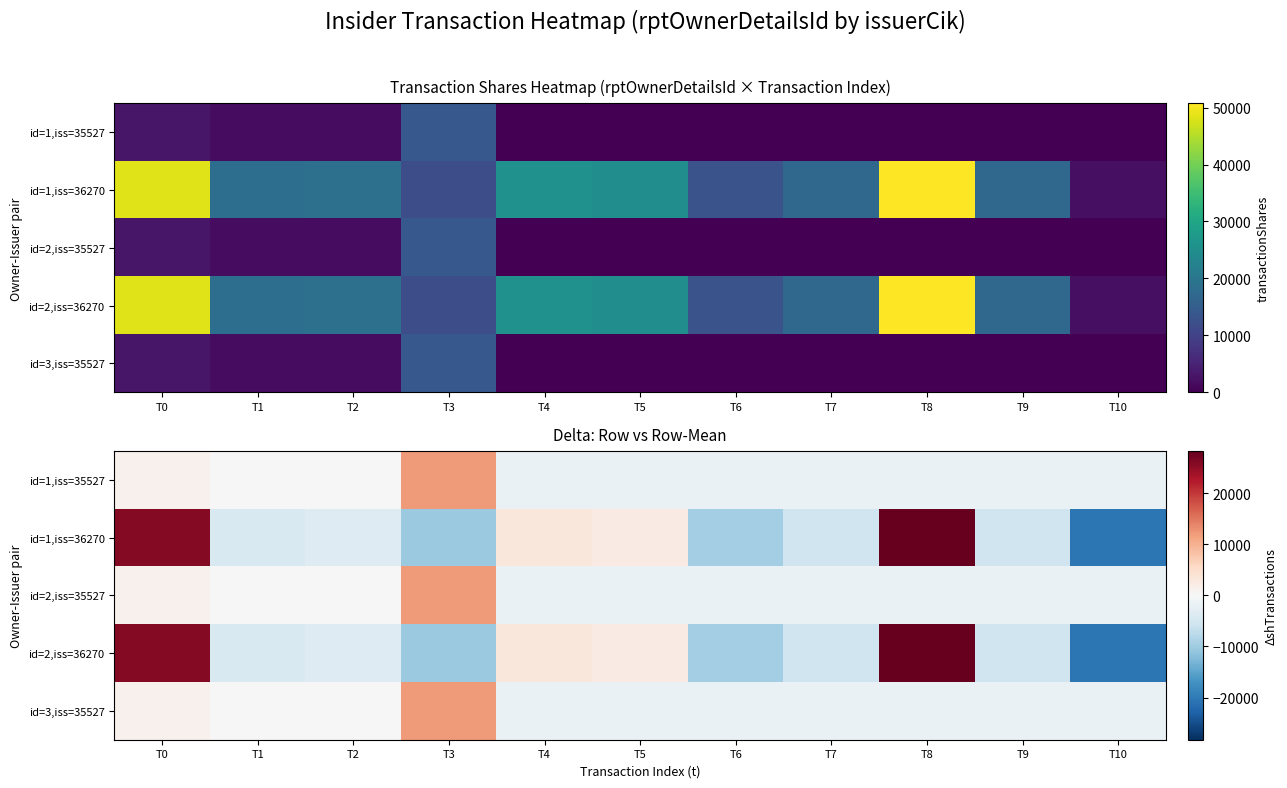

List the series in order of their peak value, lowest first.

id=1,iss=35527, id=2,iss=35527, id=3,iss=35527, id=1,iss=36270, id=2,iss=36270